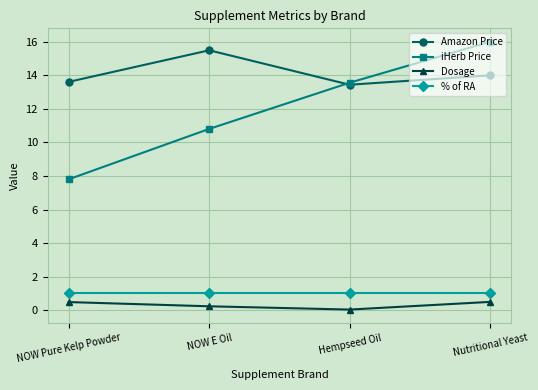

At which label does Amazon Price reach its minimum?

Hempseed Oil